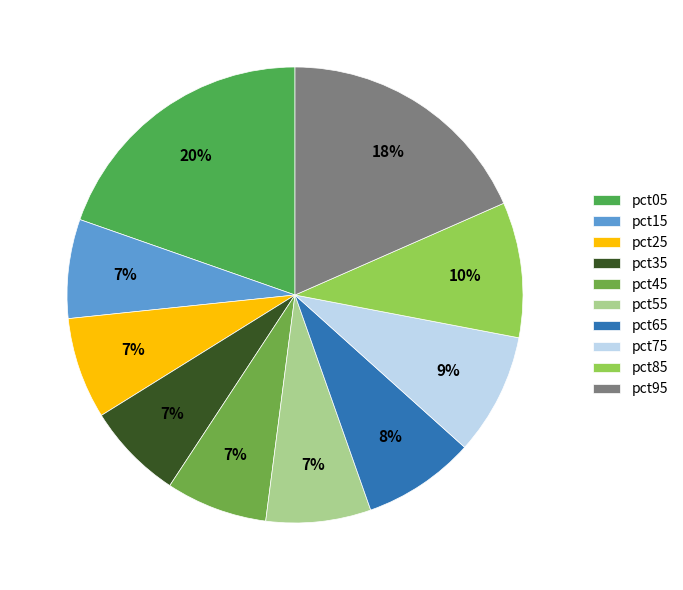

Which slice is the largest?

pct05